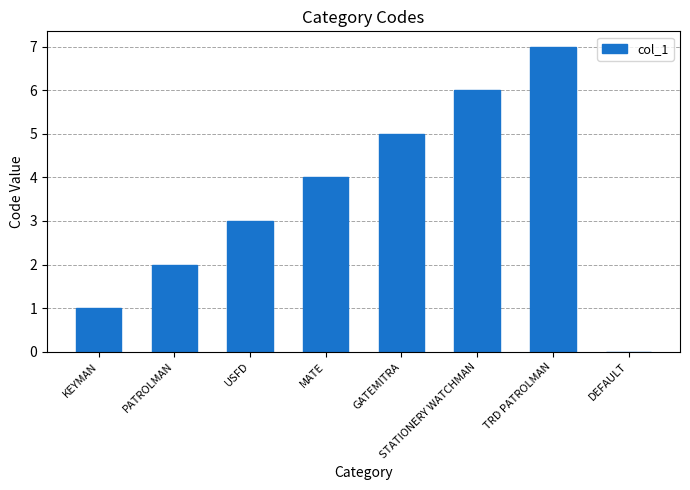

Is it true that the value at PATROLMAN is 3?

False